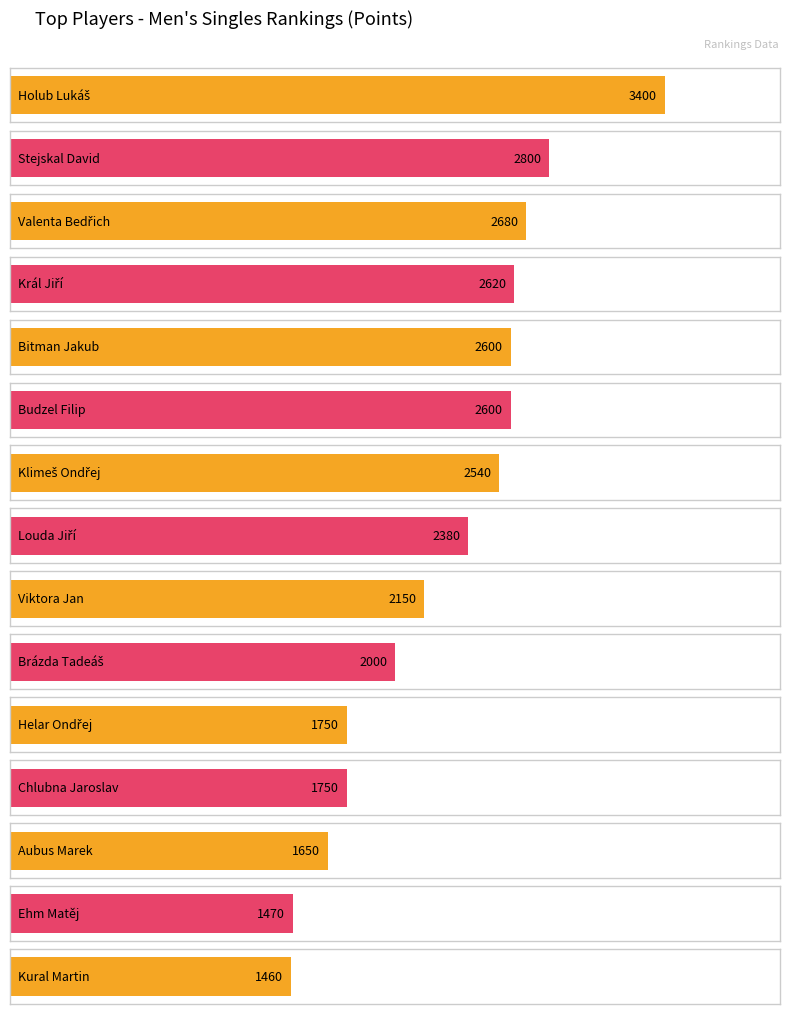

What is the difference between the second highest and minimum values?

1340